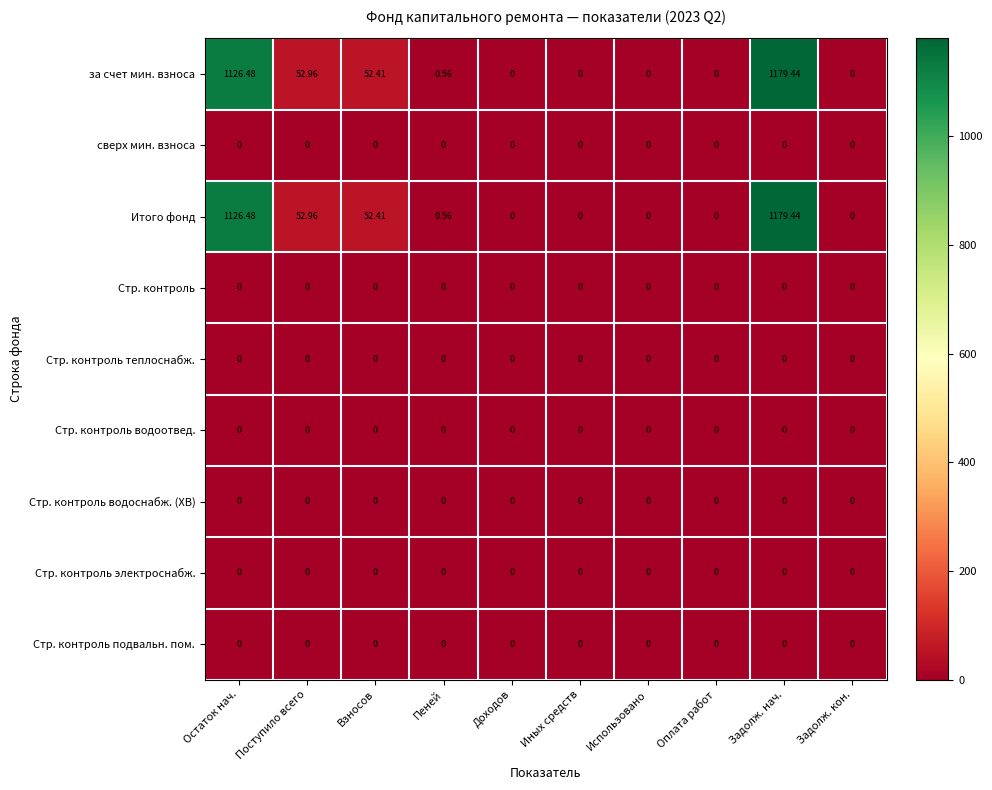

Which category has the highest value in the Итого фонд series?

Задолж. нач.